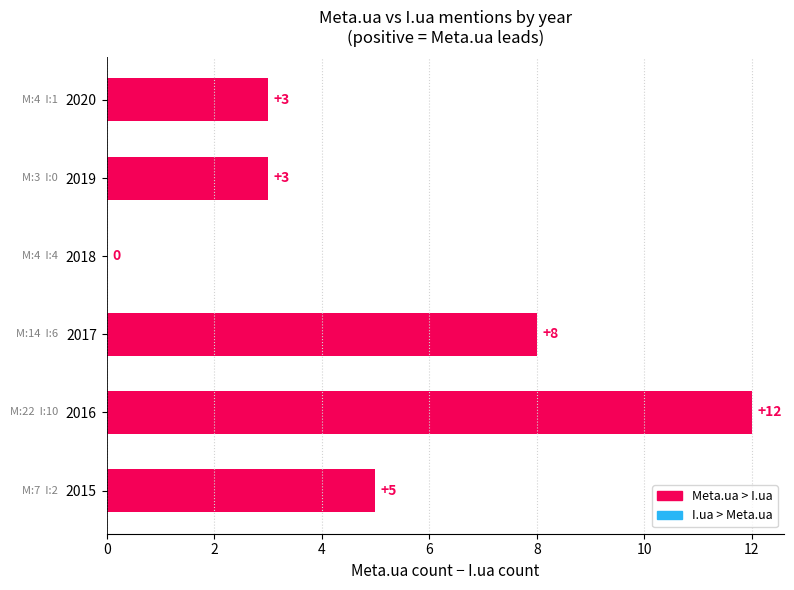

What is the maximum value shown in the chart?

12